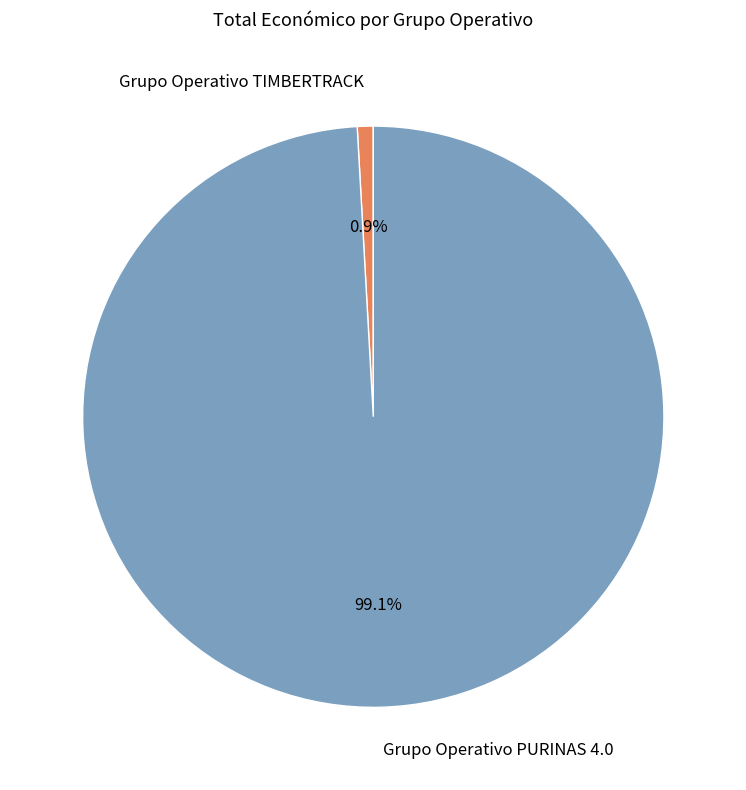

Count the number of slices in the pie.

2